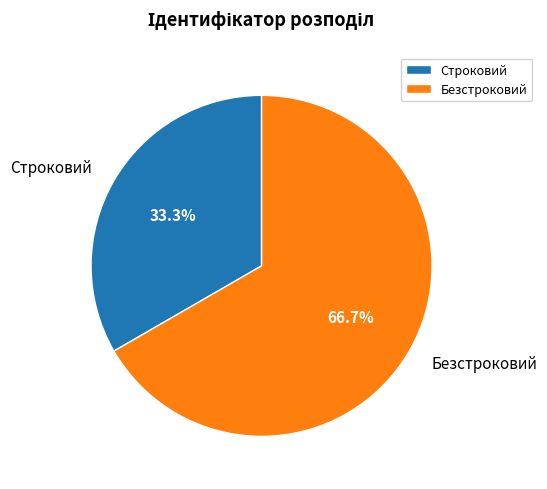

Rank the categories by value from lowest to highest.

Строковий, Безстроковий